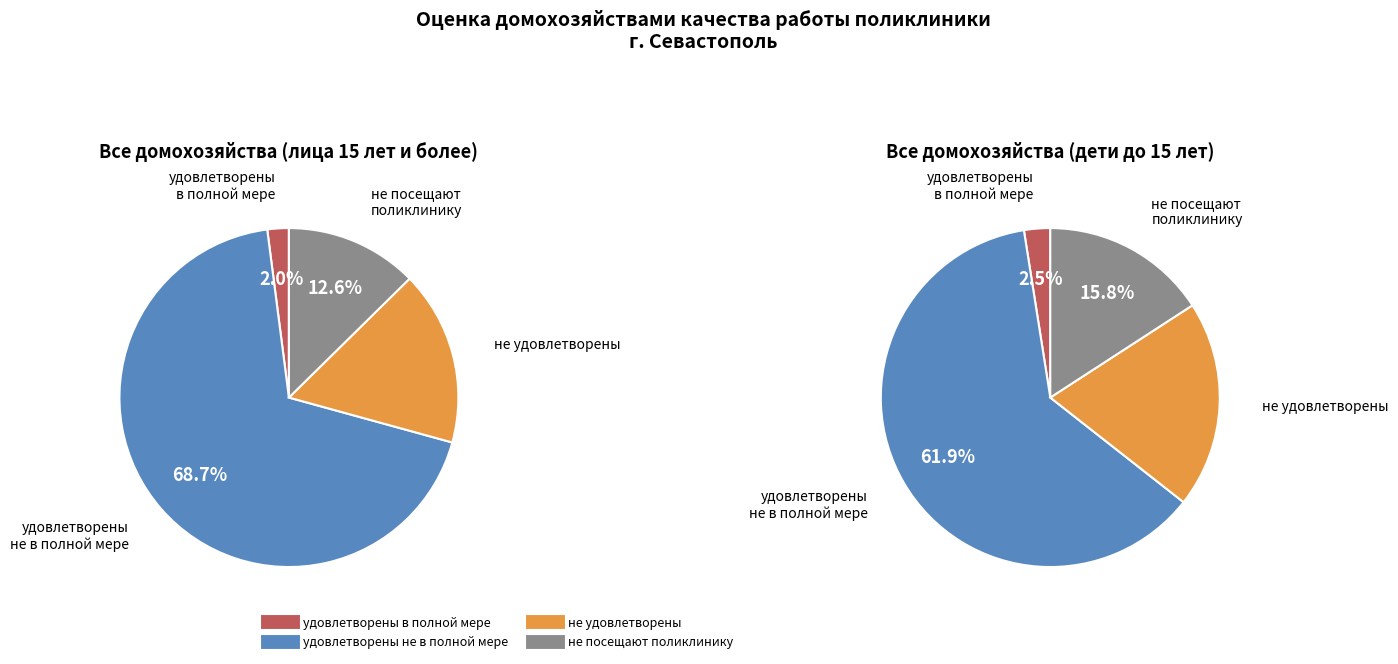

Count the number of slices in the pie.

4